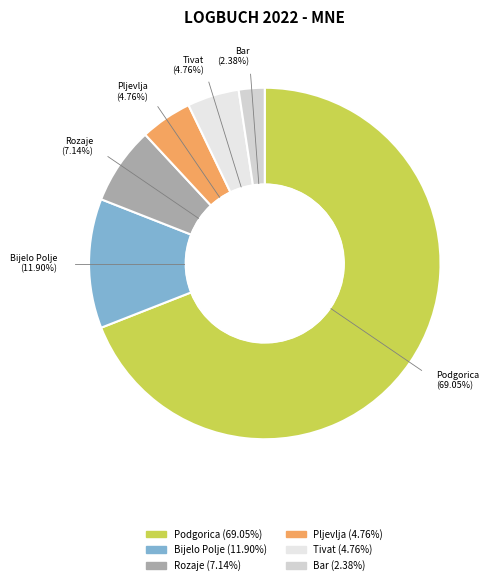

Is it true that Rozaje is 7% of the pie?

True